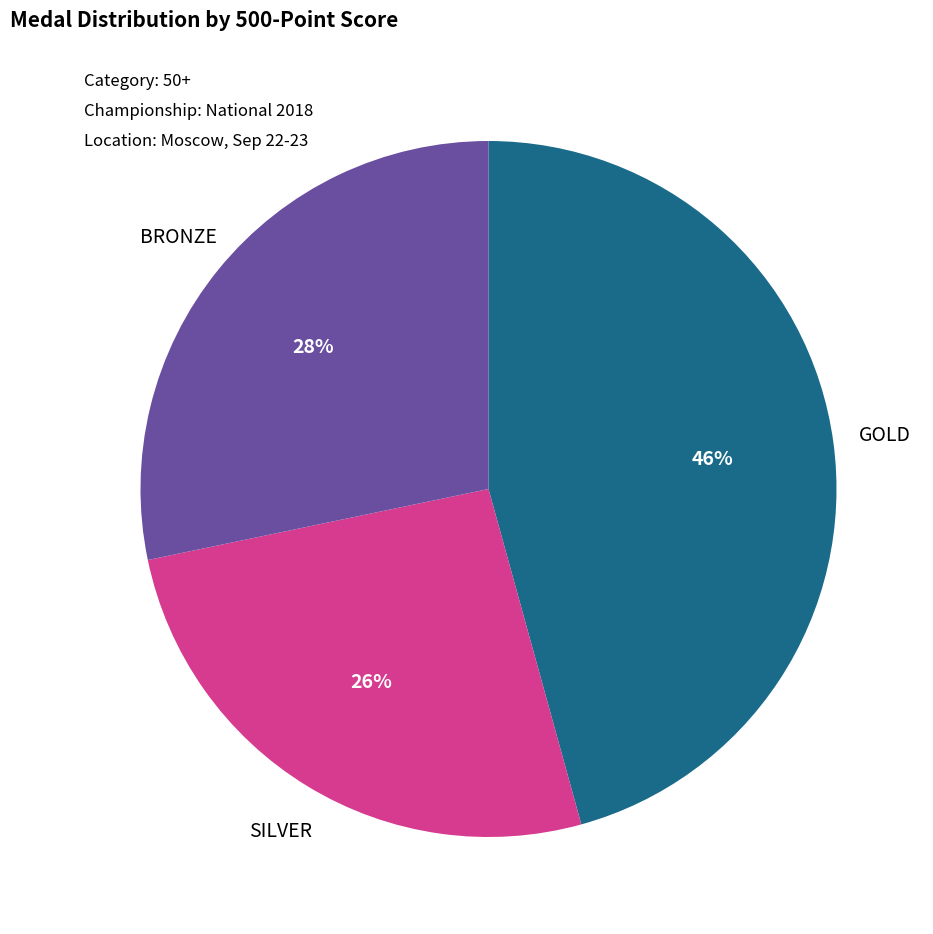

To the nearest percent, what is the average slice percentage?

33%